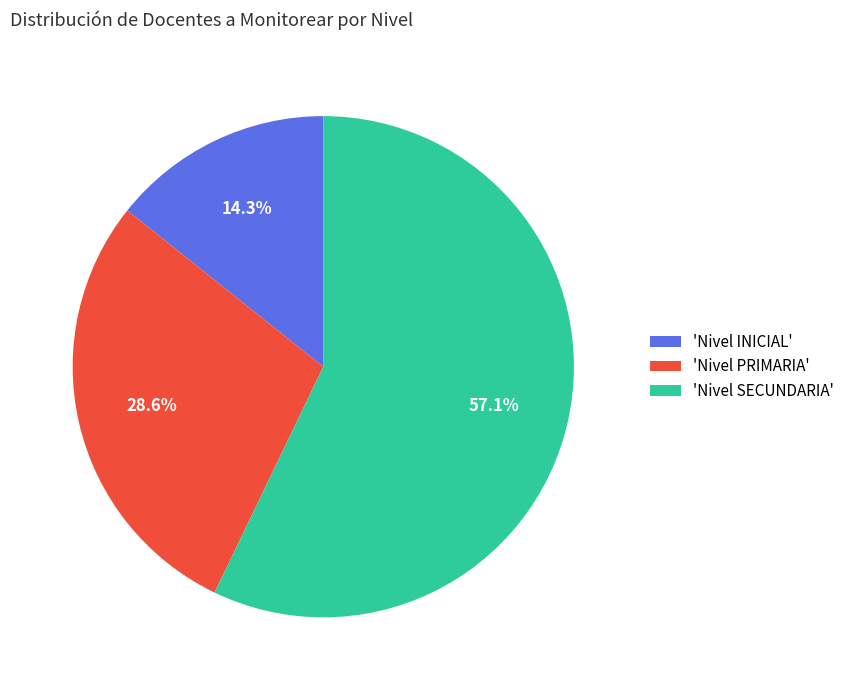

Rank the categories by value from highest to lowest.

'Nivel SECUNDARIA', 'Nivel PRIMARIA', 'Nivel INICIAL'